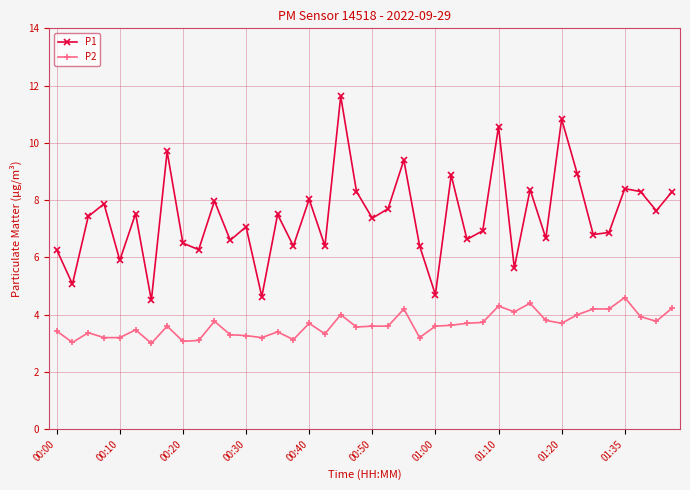

Which series has the largest total across all categories?

P1